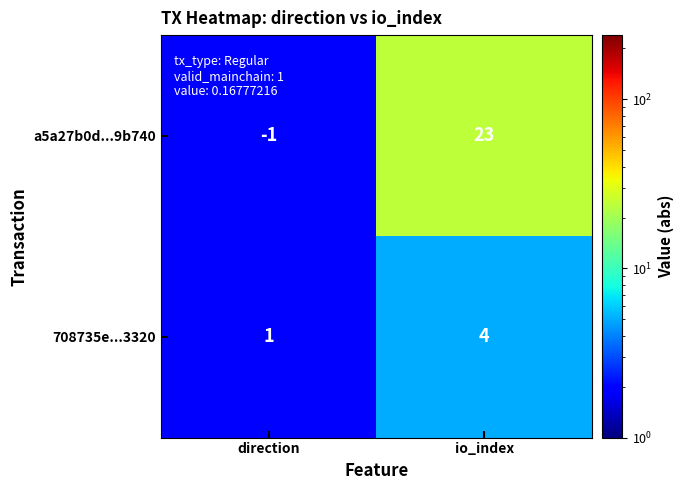

Which series has the largest total across all categories?

a5a27b0d...9b740